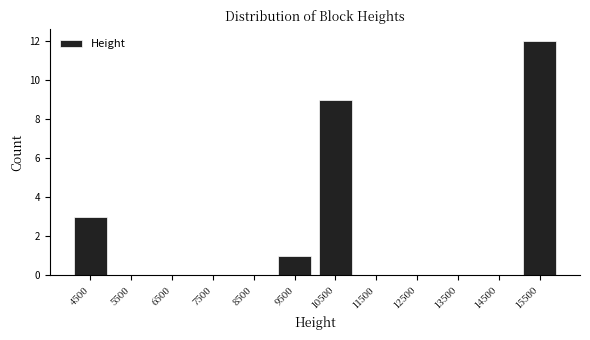

Reading left to right, transcribe this chart: for each bar, give the range it covers on the x-axis and its height. The values are not printed on the chart, so give them approximately, as read against the axis.

4000 to 5000: 3
5000 to 6000: 0
6000 to 7000: 0
7000 to 8000: 0
8000 to 9000: 0
9000 to 10000: 1
10000 to 11000: 9
11000 to 12000: 0
12000 to 13000: 0
13000 to 14000: 0
14000 to 15000: 0
15000 to 16000: 12